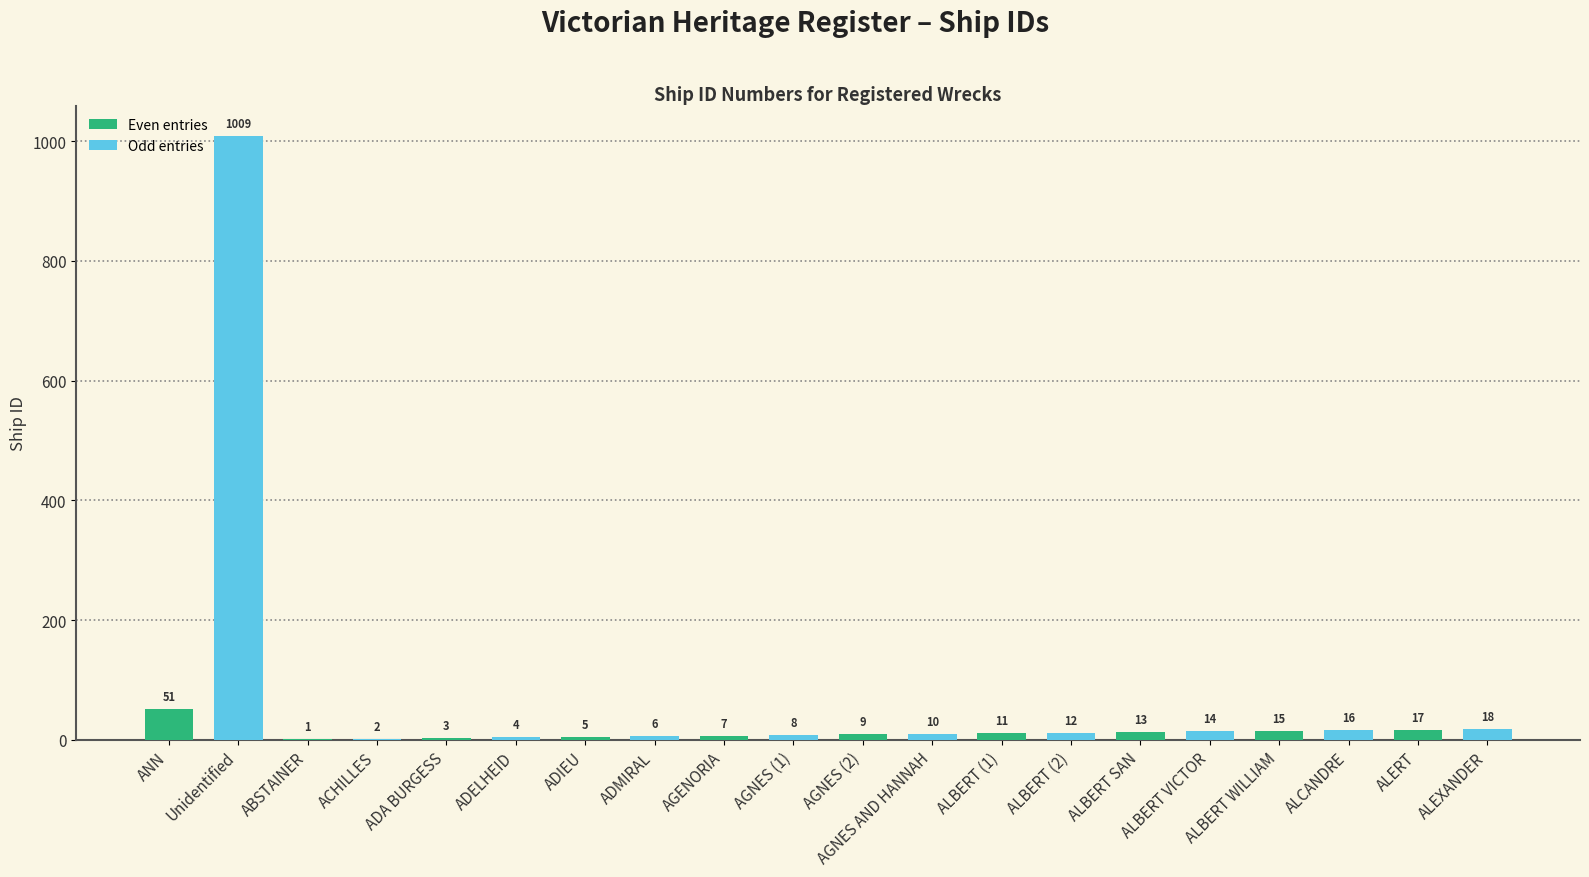

Reading left to right, what are all the values shown in this chart?

Even entries: 51	1	3	5	7	9	11	13	15	17
Odd entries: 1009	2	4	6	8	10	12	14	16	18